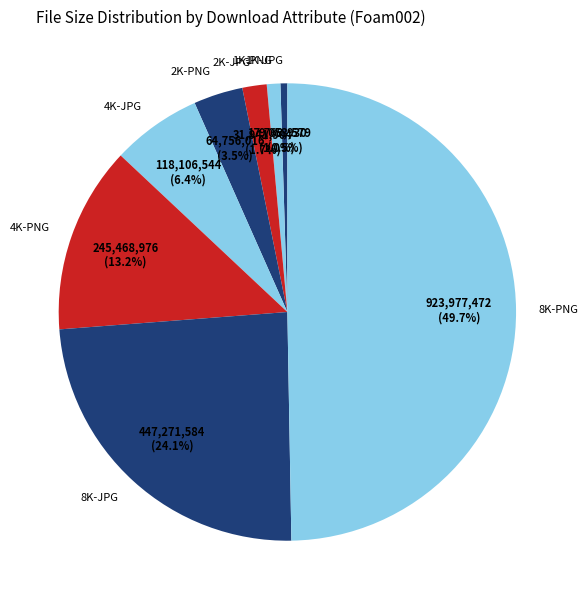

To the nearest percent, what is the difference between the largest and smallest slice percentages?

49%